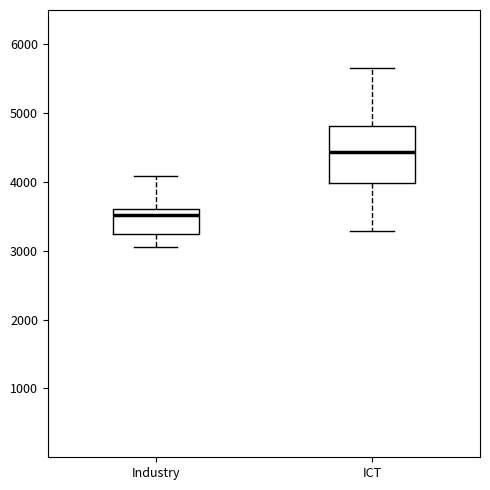

Which box's median line is the lowest?

Industry